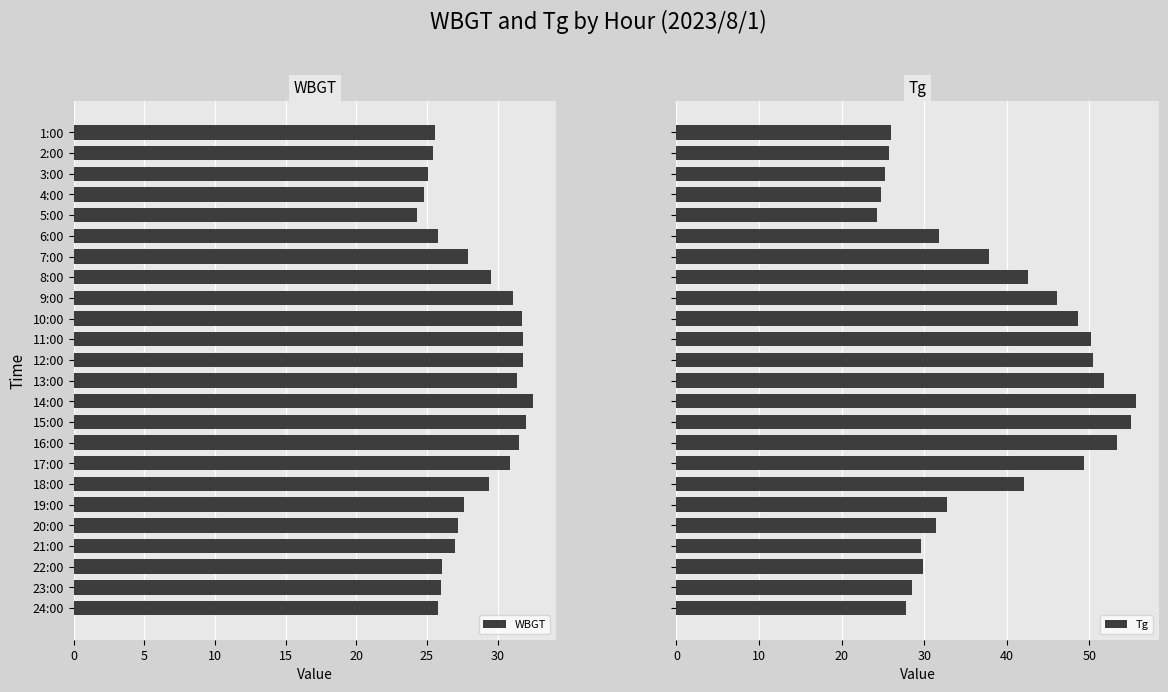

Which series has the largest total across all categories?

Tg